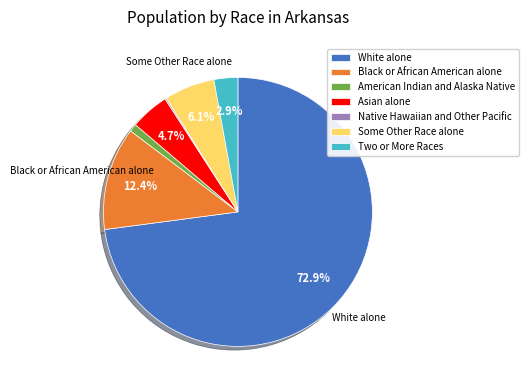

Which slice is the largest?

White alone